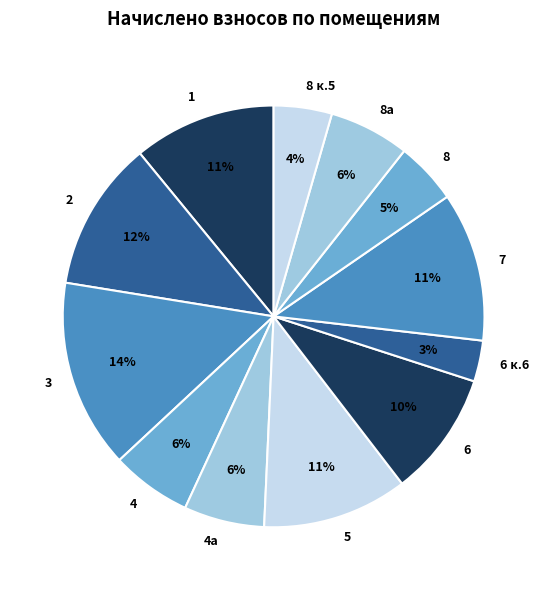

What is the ratio of the value at 2 to the value at 6?

1.2